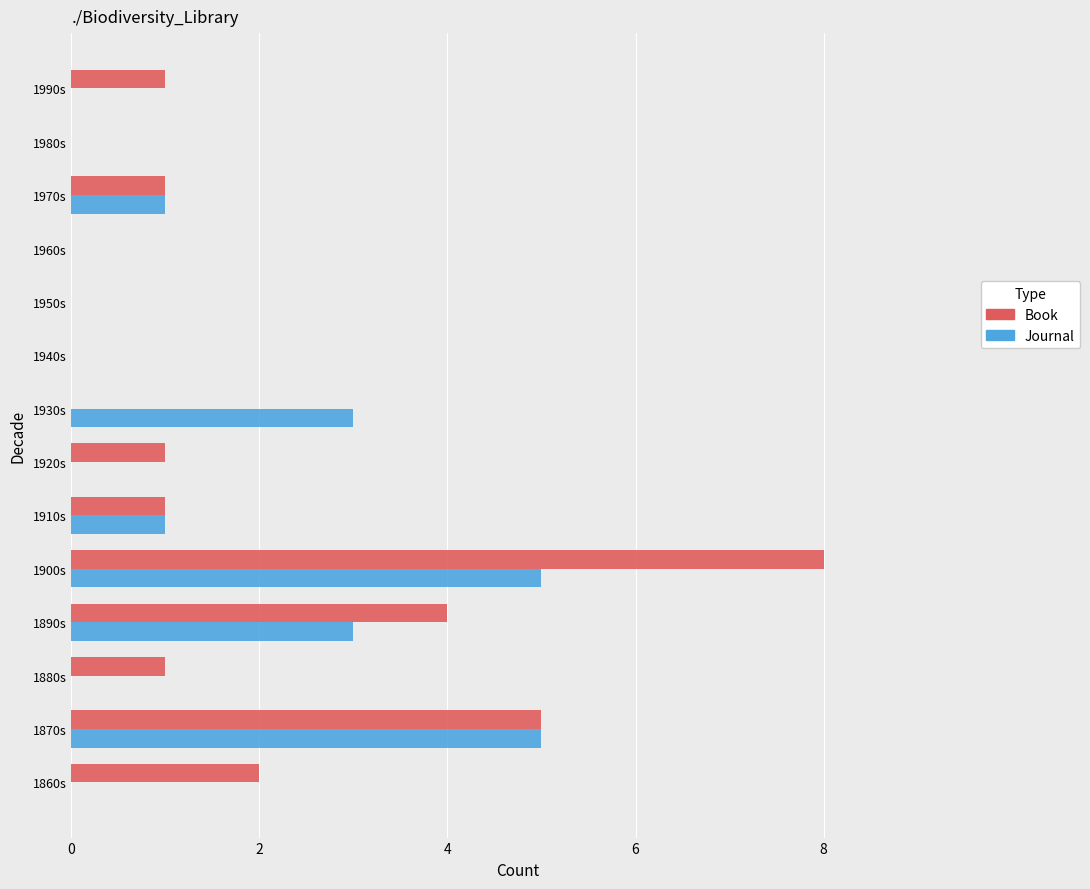

What is the sum of all Journal values?

18